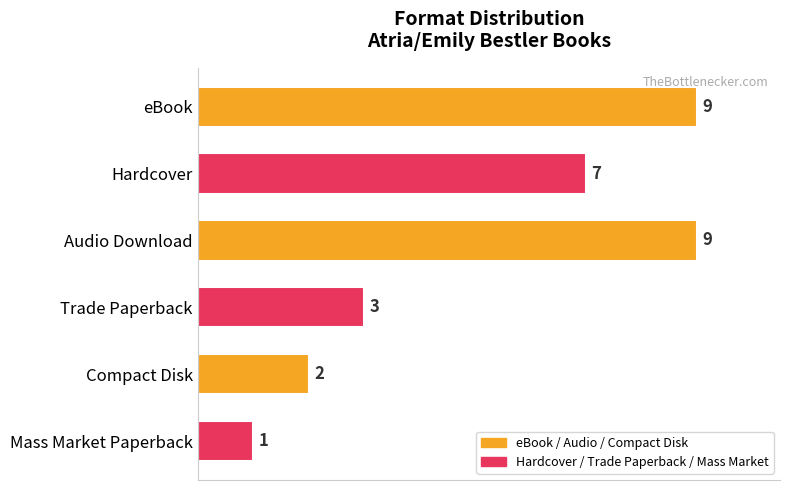

What is the difference between the maximum and minimum values?

8